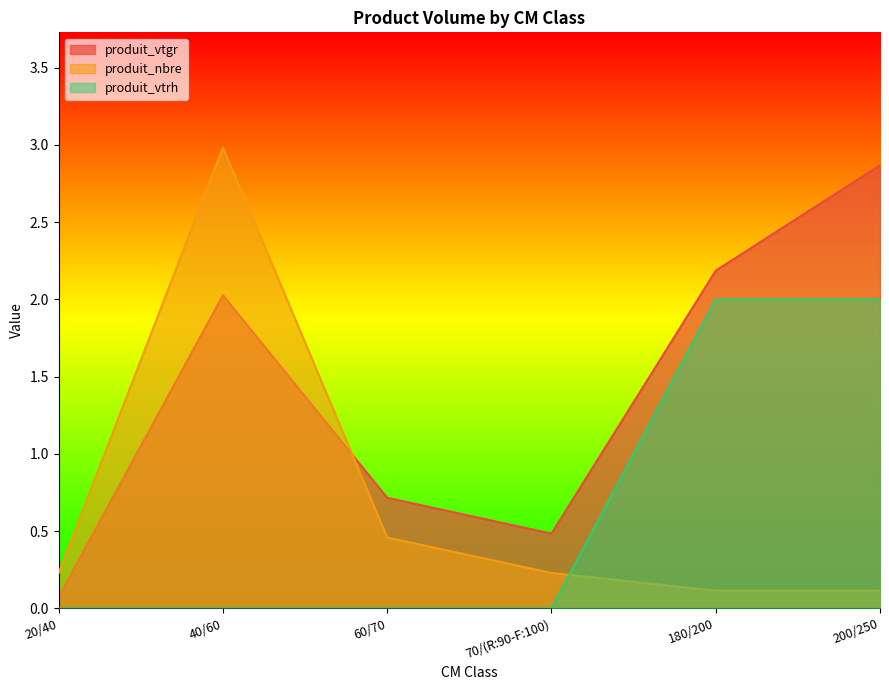

The value of produit_vtgr at 40/60 is 0.8. True or false?

False